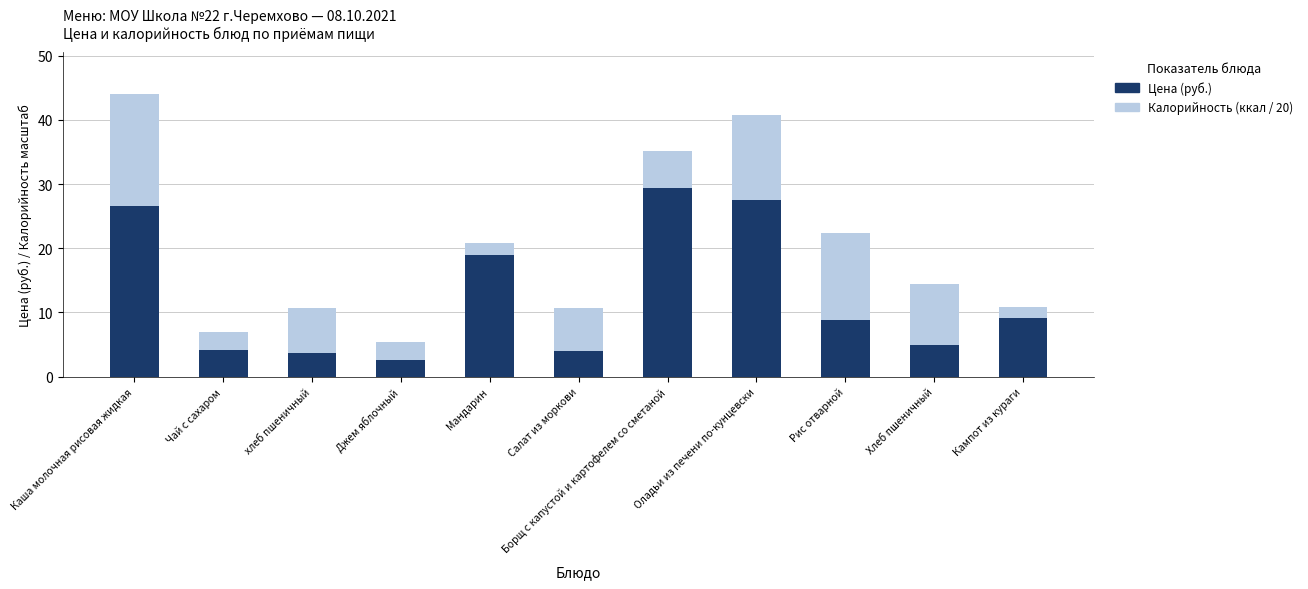

At which category is the sum across all series the highest?

Каша молочная рисовая жидкая